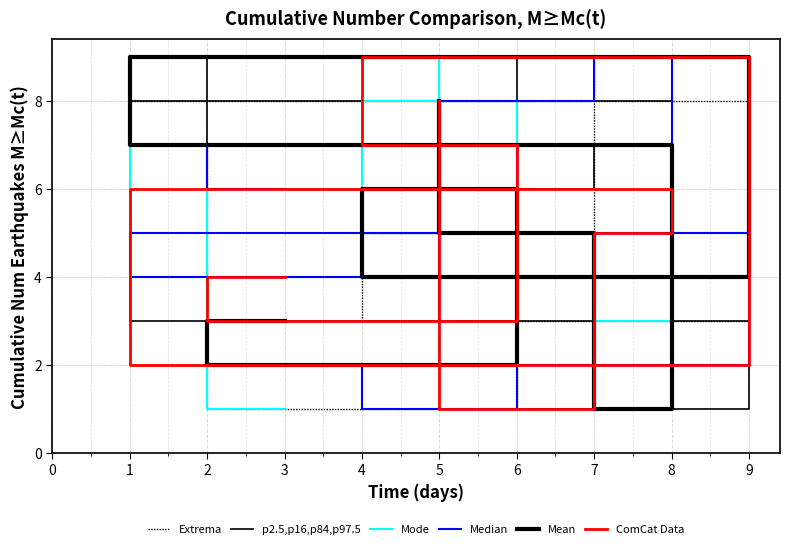

At which category is the sum across all series the highest?

5